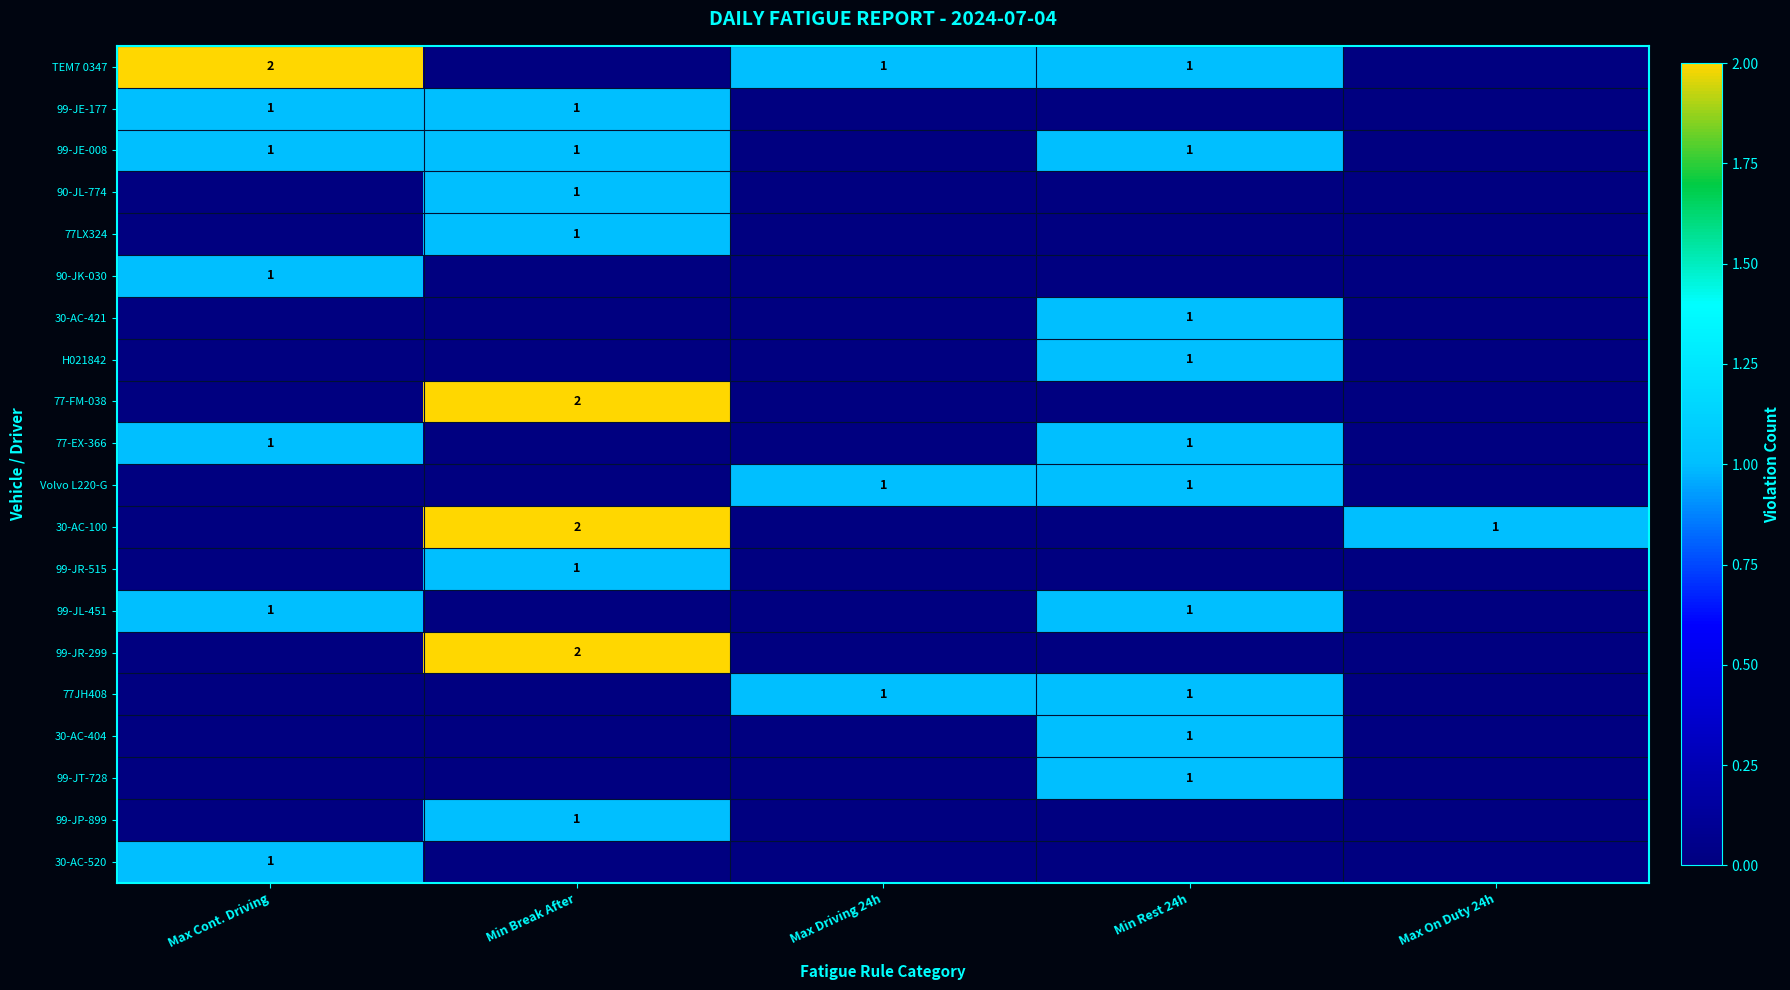

True or false: H021842 has a value of 1 at Min Rest 24h.

True